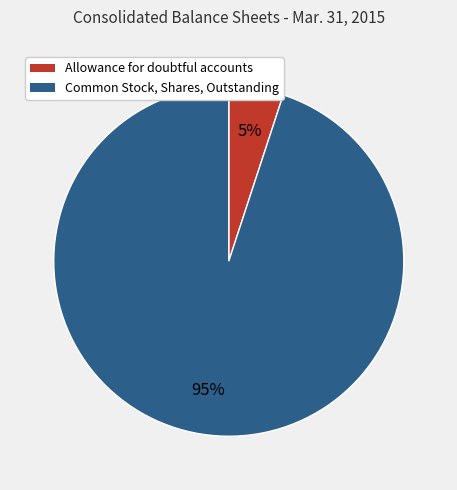

To the nearest percent, what percentage of the pie is Common Stock, Shares, Outstanding?

95%